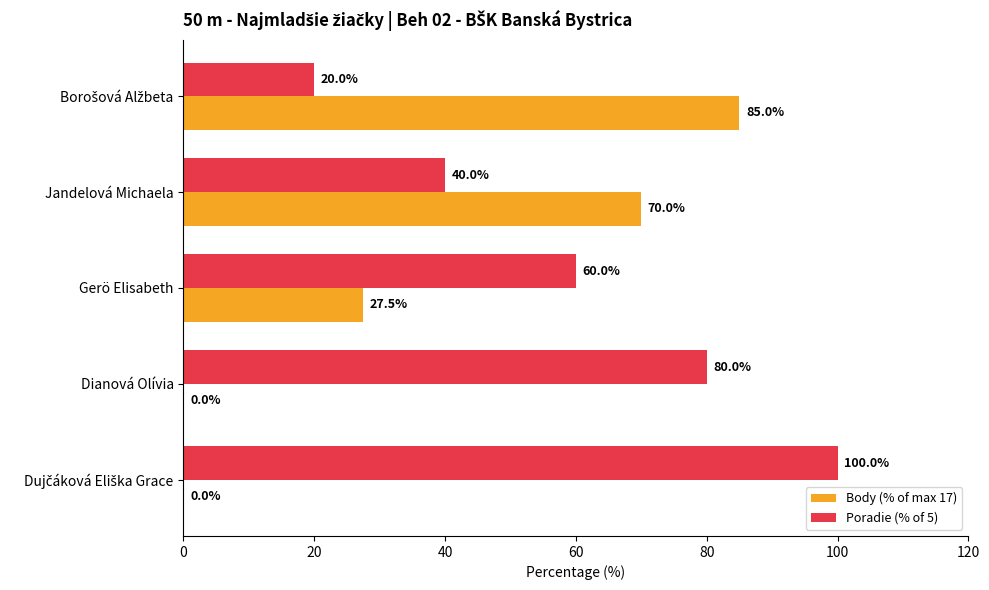

How many Poradie (% of 5) values are between 40 and 80?

3